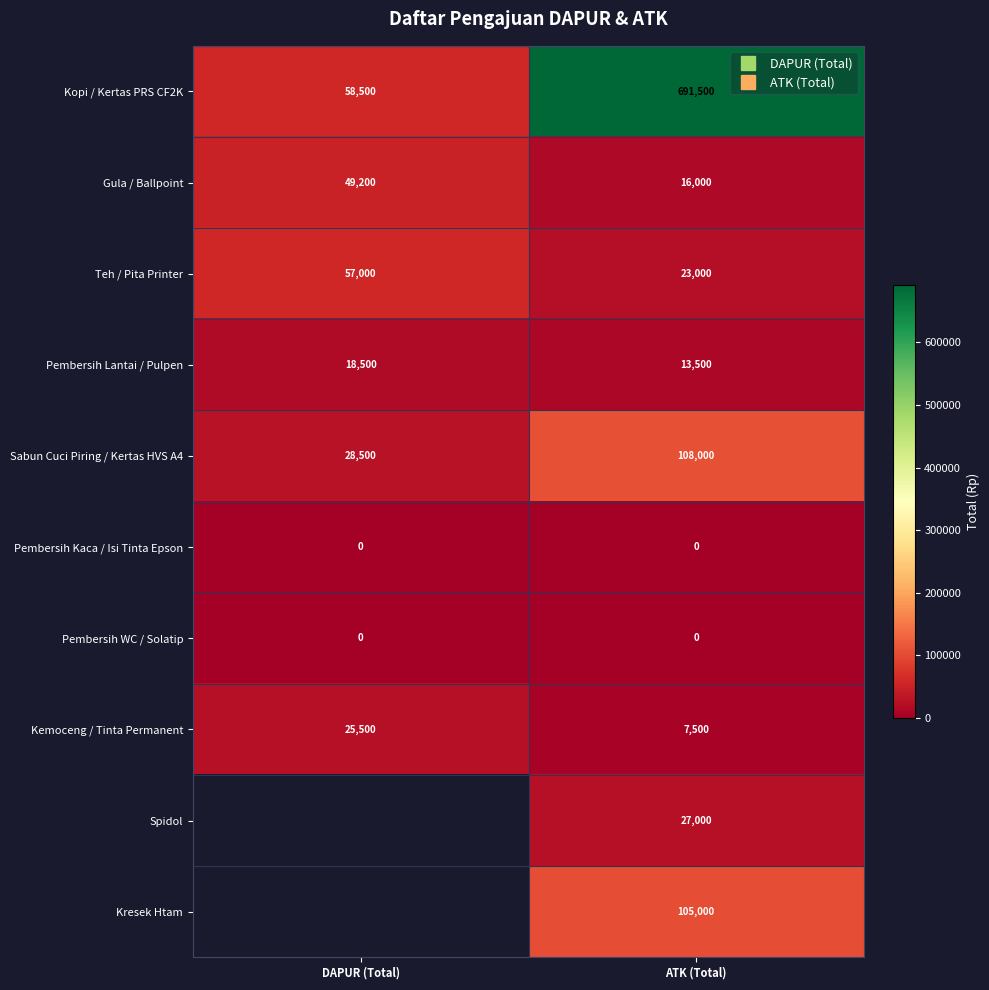

What is the spread (max minus min) of values at DAPUR (Total)?

58500.0